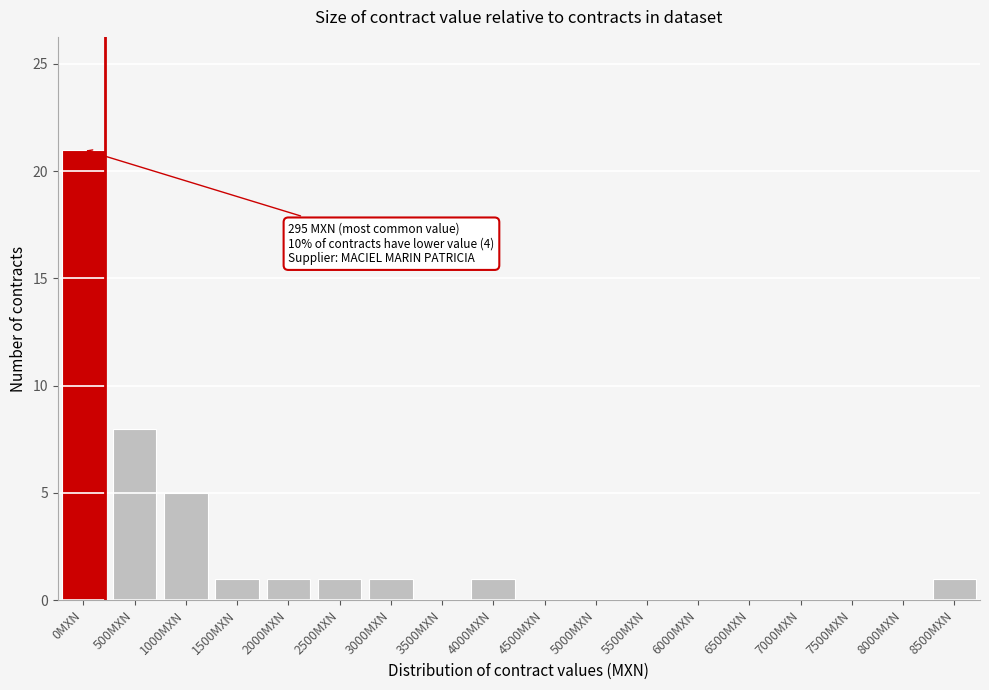

Reading left to right, transcribe all the data shown in this chart.

0MXN=21	500MXN=8	1000MXN=5	1500MXN=1	2000MXN=1	2500MXN=1	3000MXN=1	3500MXN=0	4000MXN=1	4500MXN=0	5000MXN=0	5500MXN=0	6000MXN=0	6500MXN=0	7000MXN=0	7500MXN=0	8000MXN=0	8500MXN=1